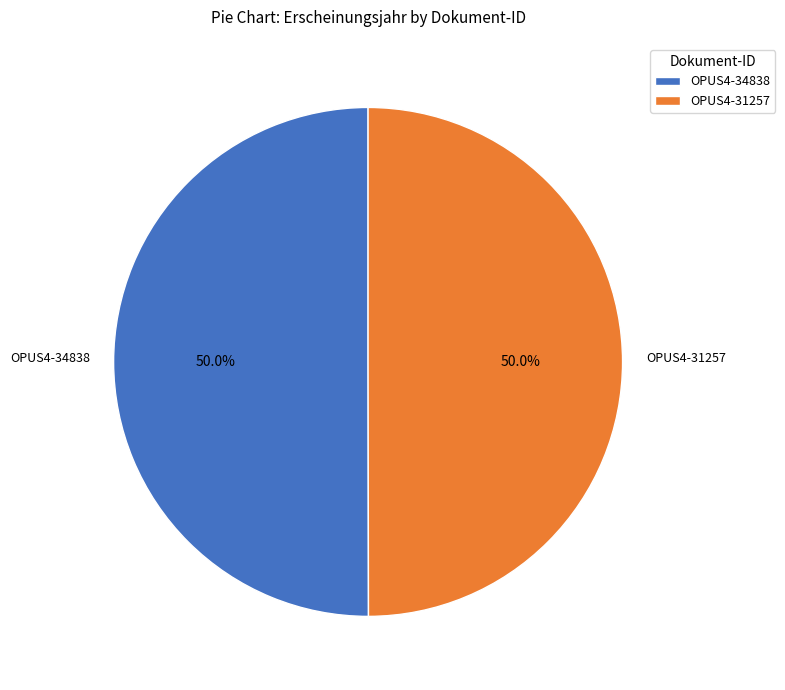

How many segments does this pie chart have?

2